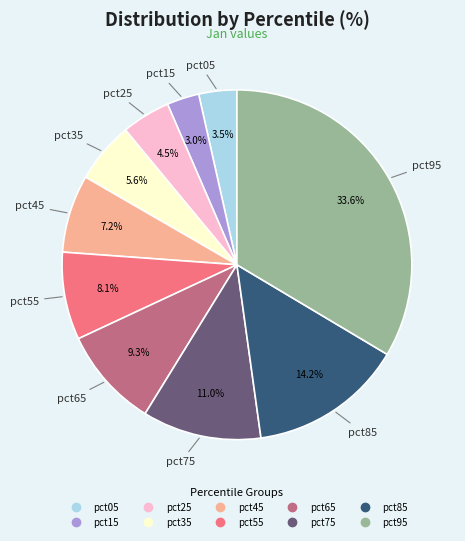

Which has a higher value, pct95 or pct45?

pct95